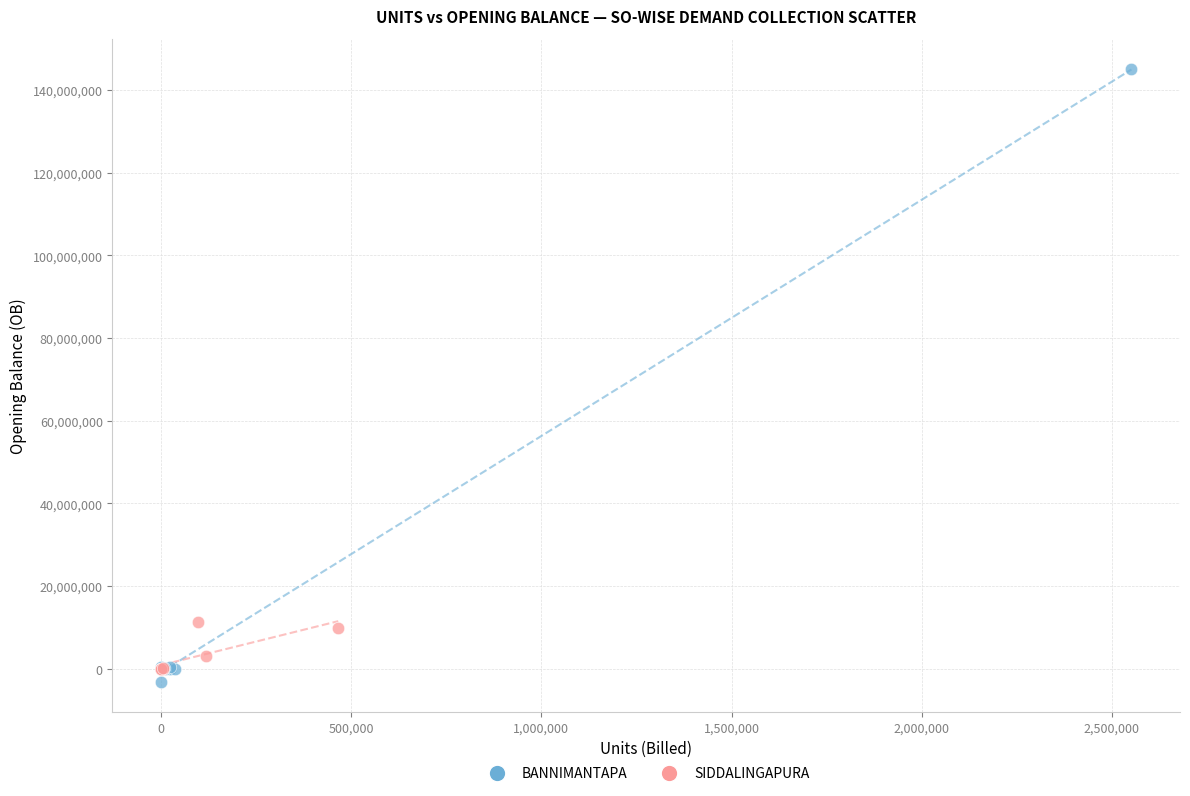

Which series reaches the maximum Y coordinate?

BANNIMANTAPA